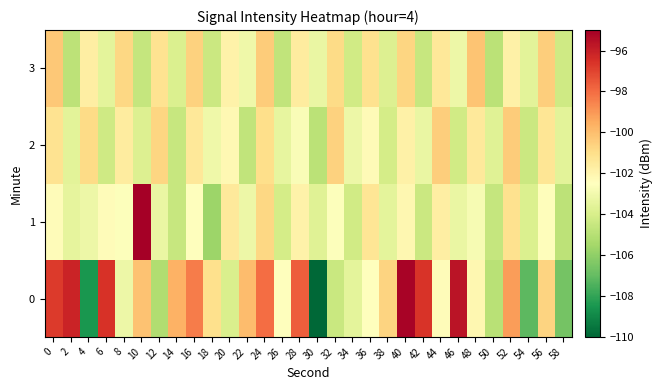

Reading left to right, what are all the values shown in this chart?

0: 0=-96.8	2=-96.2	4=-108.5	6=-96.6	8=-103.2	10=-100.1	12=-105.2	14=-99.7	16=-98.4	18=-101.1	20=-103.9	22=-100.0	24=-98.0	26=-102.5	28=-97.7	30=-110.0	32=-104.4	34=-103.5	36=-102.5	38=-100.6	40=-95.1	42=-96.6	44=-102.4	46=-95.7	48=-102.1	50=-104.9	52=-99.2	54=-107.1	56=-100.6	58=-106.6
1: 0=-102.3	2=-103.5	4=-103.1	6=-102.3	8=-102.6	10=-95.1	12=-103.3	14=-104.5	16=-102.5	18=-105.7	20=-101.5	22=-103.2	24=-100.8	26=-104.1	28=-101.9	30=-103.7	32=-102.6	34=-104.2	36=-101.3	38=-103.5	40=-102.1	42=-104.4	44=-101.7	46=-103.3	48=-102.8	50=-104.6	52=-101.1	54=-103.9	56=-102.4	58=-104.8
2: 0=-101.2	2=-103.6	4=-100.9	6=-104.3	8=-101.6	10=-103.8	12=-100.7	14=-104.5	16=-101.4	18=-103.1	20=-102.2	22=-104.7	24=-101.0	26=-103.4	28=-102.7	30=-104.9	32=-100.6	34=-103.2	36=-102.3	38=-104.1	40=-101.8	42=-103.3	44=-100.5	46=-104.2	48=-101.5	50=-103.7	52=-100.4	54=-104.4	56=-101.3	58=-103.6
3: 0=-100.3	2=-104.8	4=-101.7	6=-103.5	8=-100.8	10=-104.6	12=-101.2	14=-103.9	16=-100.6	18=-104.4	20=-101.9	22=-103.1	24=-100.4	26=-104.7	28=-101.6	30=-103.3	32=-100.9	34=-104.2	36=-101.1	38=-103.8	40=-100.7	42=-104.5	44=-101.4	46=-103.2	48=-100.2	50=-104.9	52=-101.8	54=-103.6	56=-100.5	58=-104.3